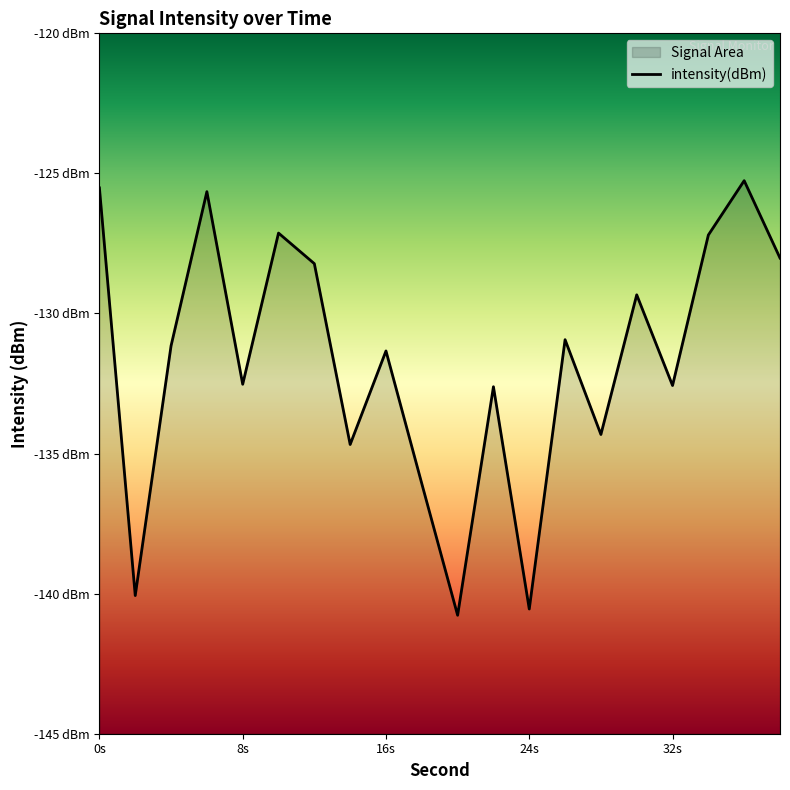

Is it true that the value at 16s is -131.3?

True